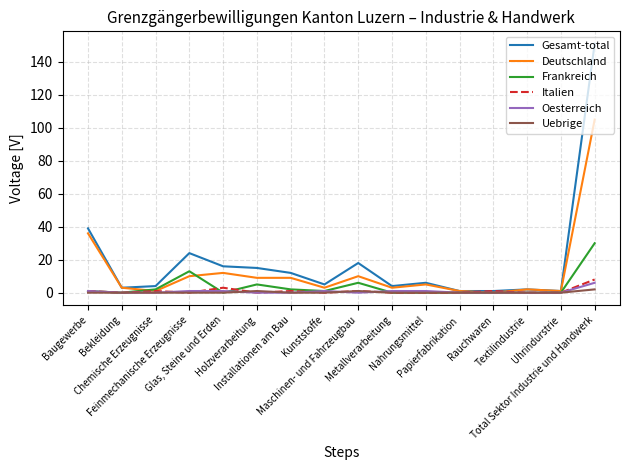

True or false: Frankreich has more than 1 interior local peaks.

True